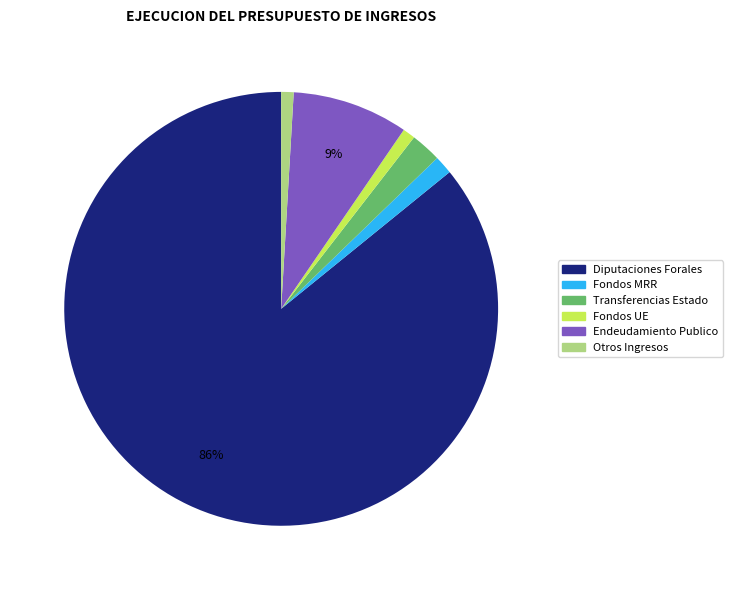

To the nearest percent, what is the difference between the largest and smallest slice percentages?

85%